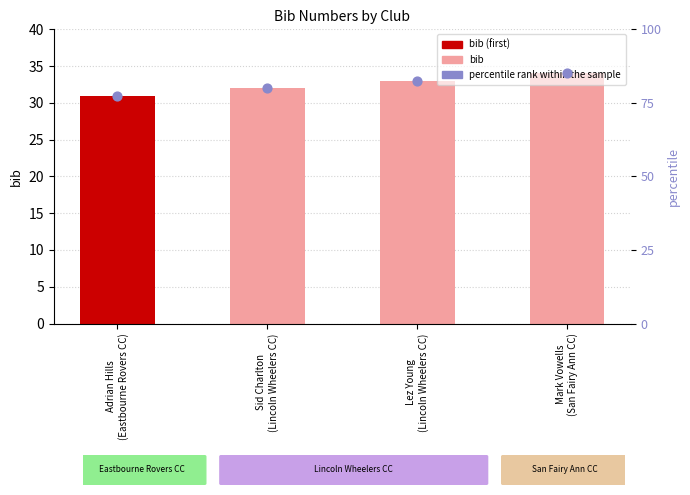

Which series has the largest Y range (max minus min)?

percentile rank within the sample